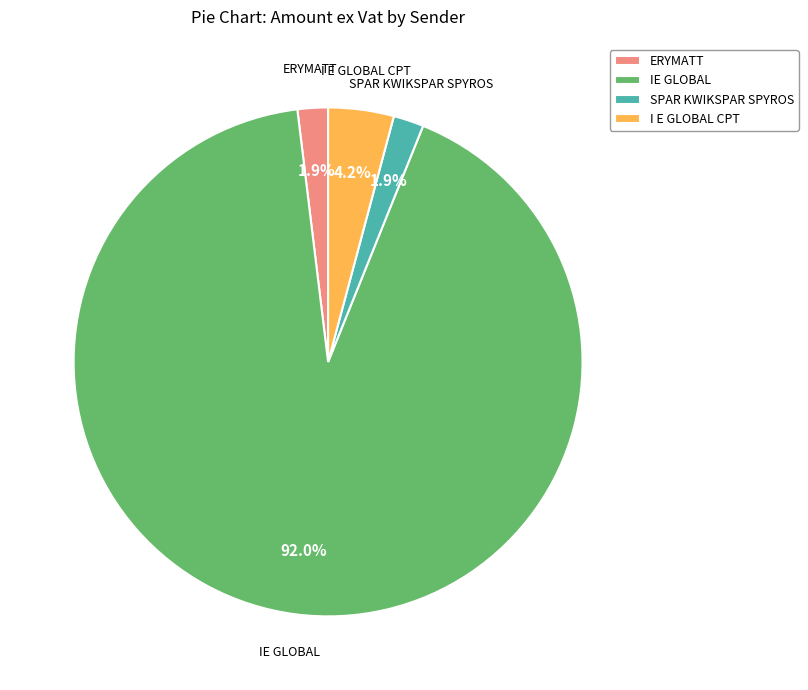

Count the number of slices in the pie.

4